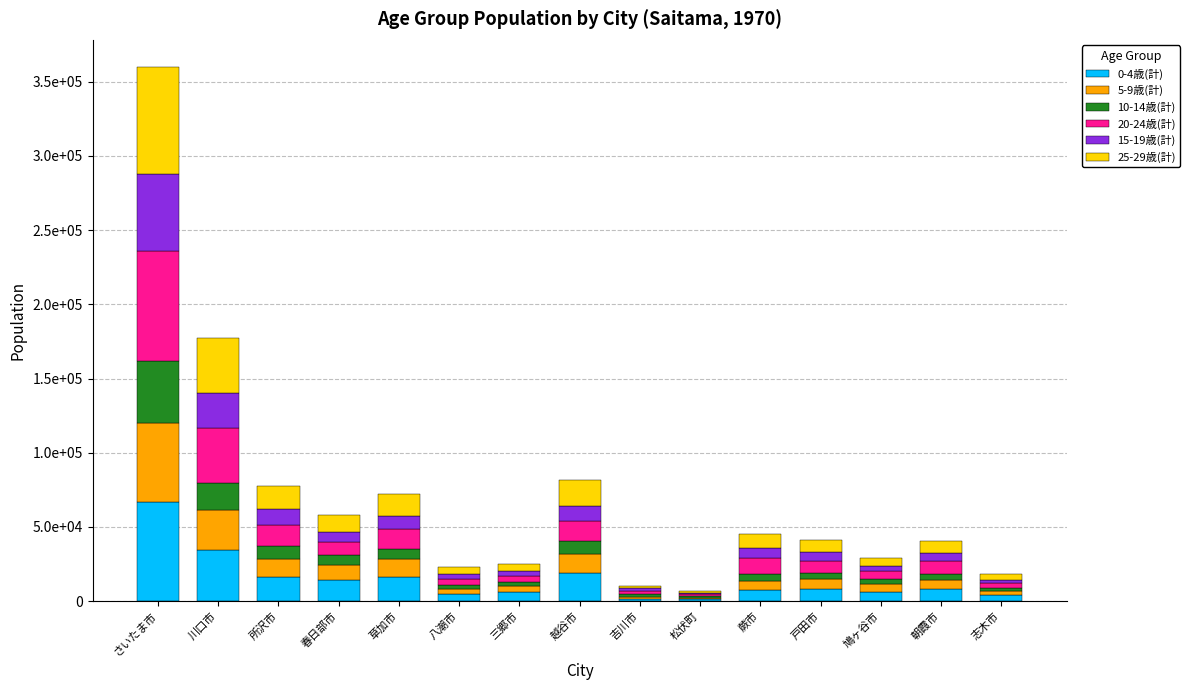

Rank the series by their maximum value, from lowest to highest.

10-14歳(計), 15-19歳(計), 5-9歳(計), 0-4歳(計), 25-29歳(計), 20-24歳(計)